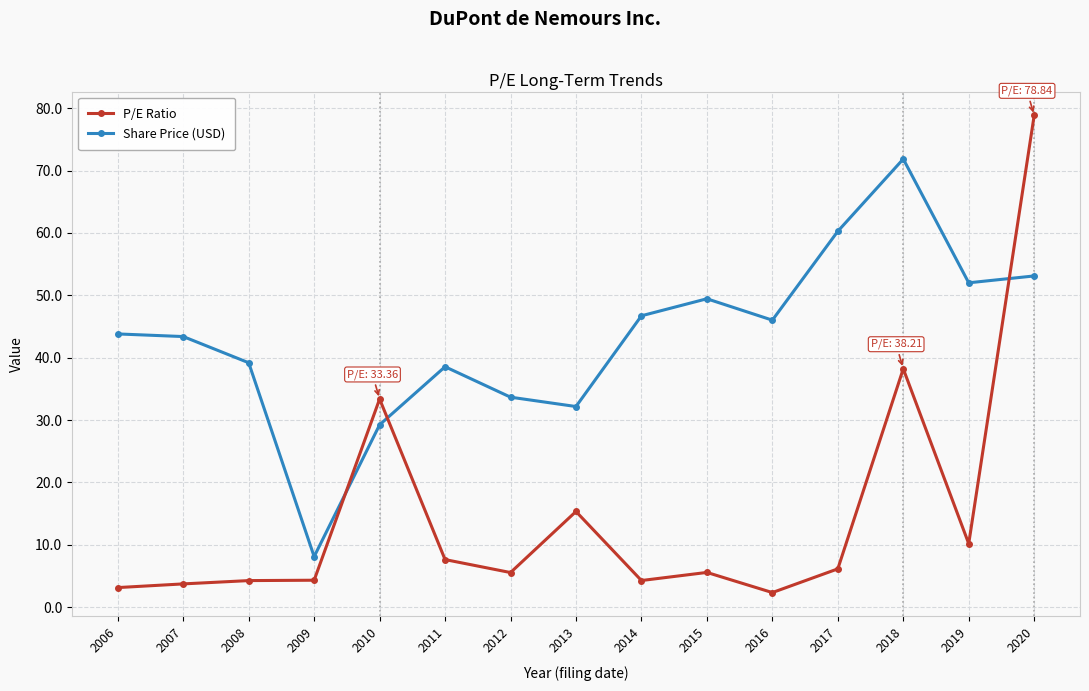

How many data points does each series have?

15